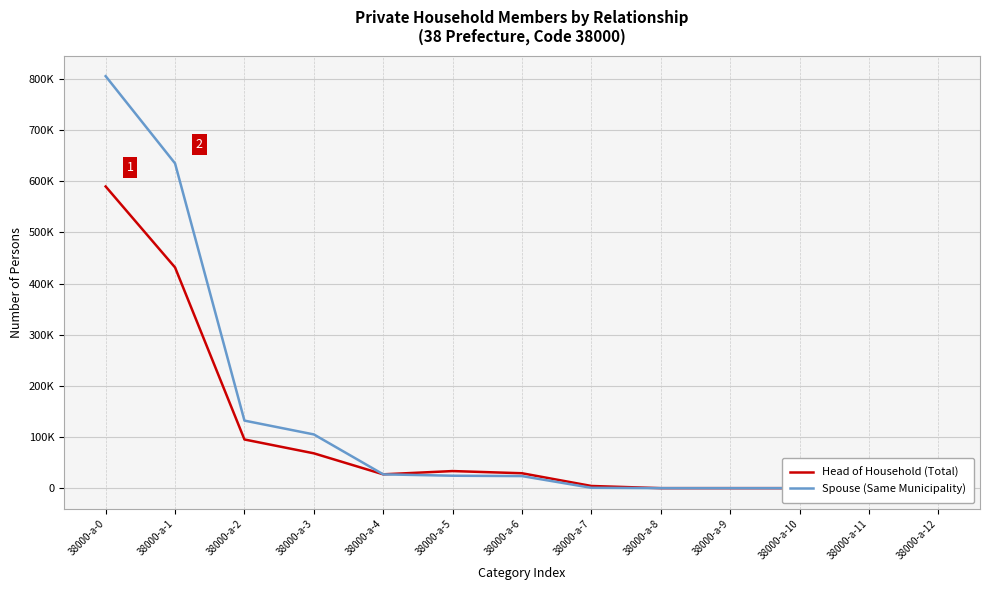

At which category does Head of Household (Total) reach its first local valley?

38000-a-4